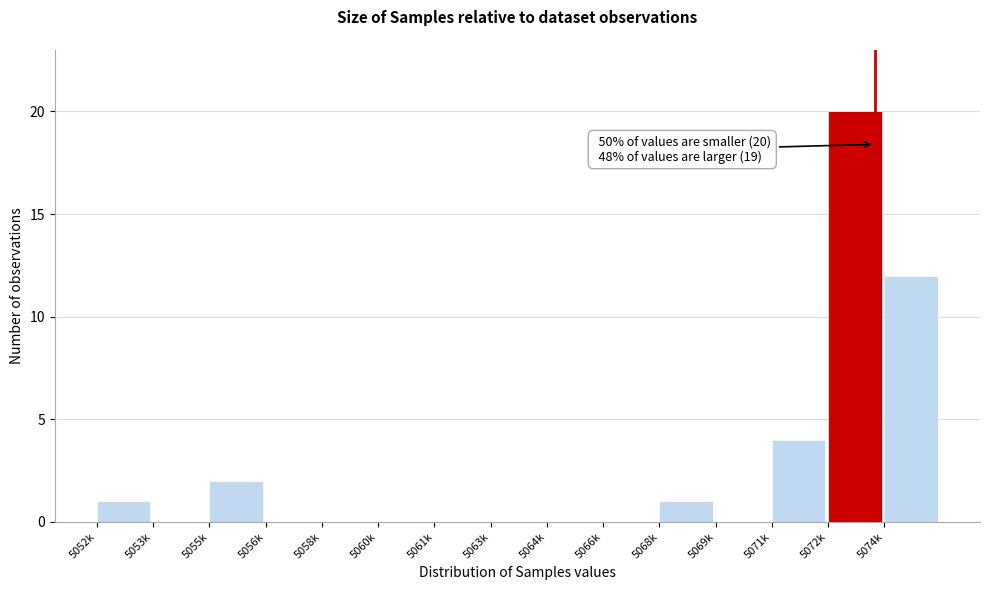

Reading left to right, what are all the values shown in this chart?

5052k=1	5053k=0	5055k=2	5056k=0	5058k=0	5060k=0	5061k=0	5063k=0	5064k=0	5066k=0	5068k=1	5069k=0	5071k=4	5072k=20	5074k=12